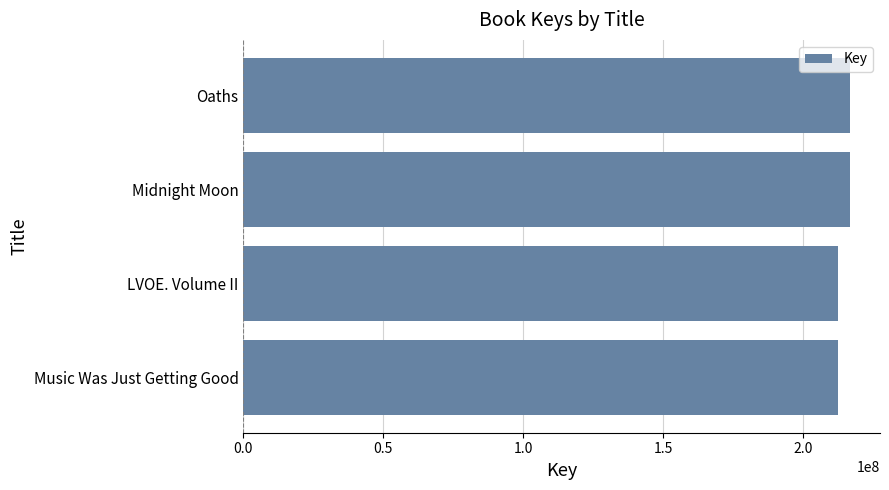

Approximately how many times larger is the value at Music Was Just Getting Good compared to LVOE. Volume II?

1.0